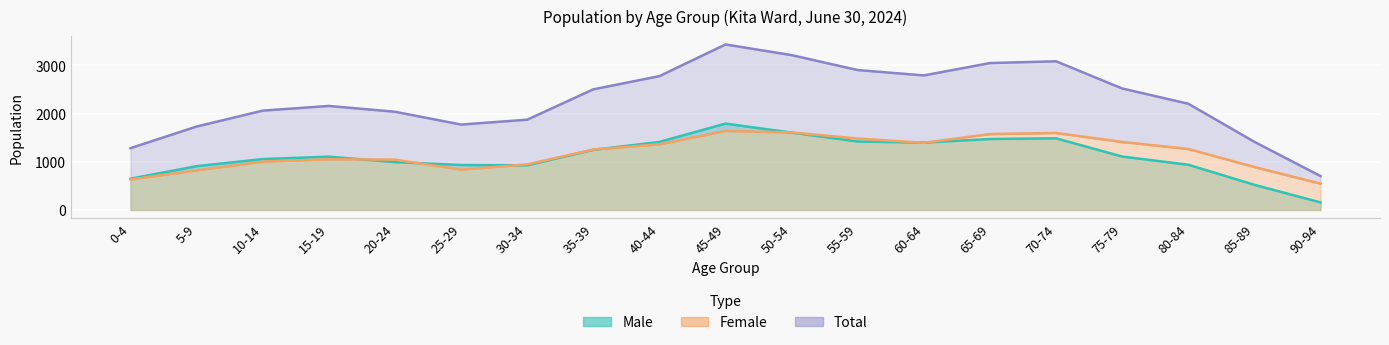

What is the label of the 18th point from the right?

5-9